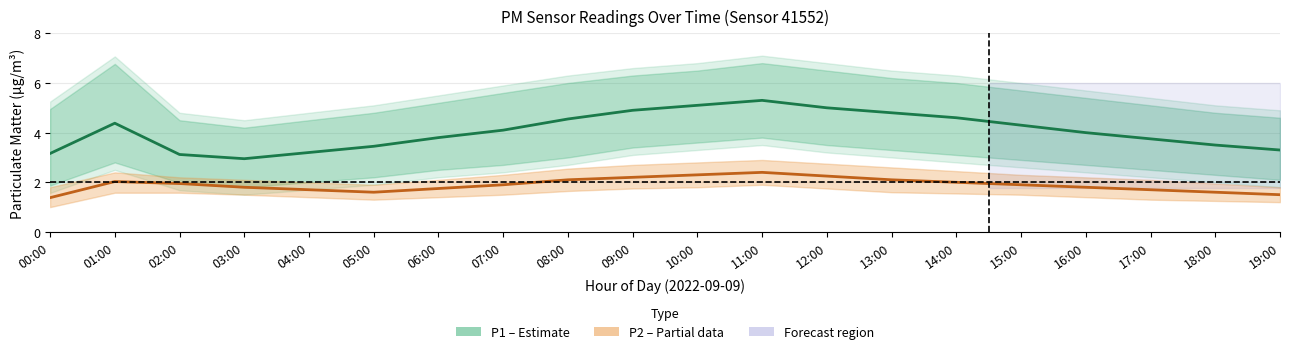

Where does the P1 (PM10) series first go above 4?

01:00